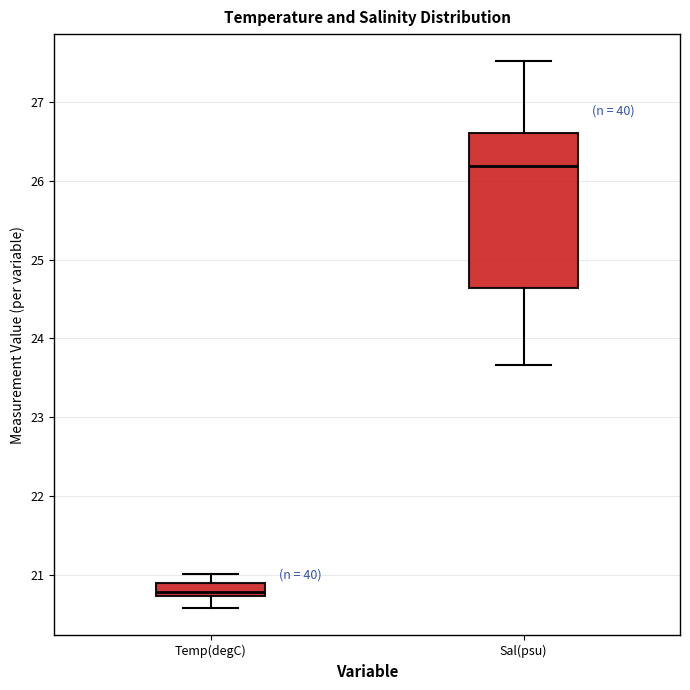

Reading left to right, transcribe this box plot: for each box, give where its median line is, the range the box spans, and where its two whiskers end, as read against the y-axis. The values are not printed on the chart, so give them approximately, as read against the axis.

Temp(degC): median 20.8, box 20.7 to 20.9, whiskers 20.6 to 21.0
Sal(psu): median 26.2, box 24.6 to 26.6, whiskers 23.7 to 27.5